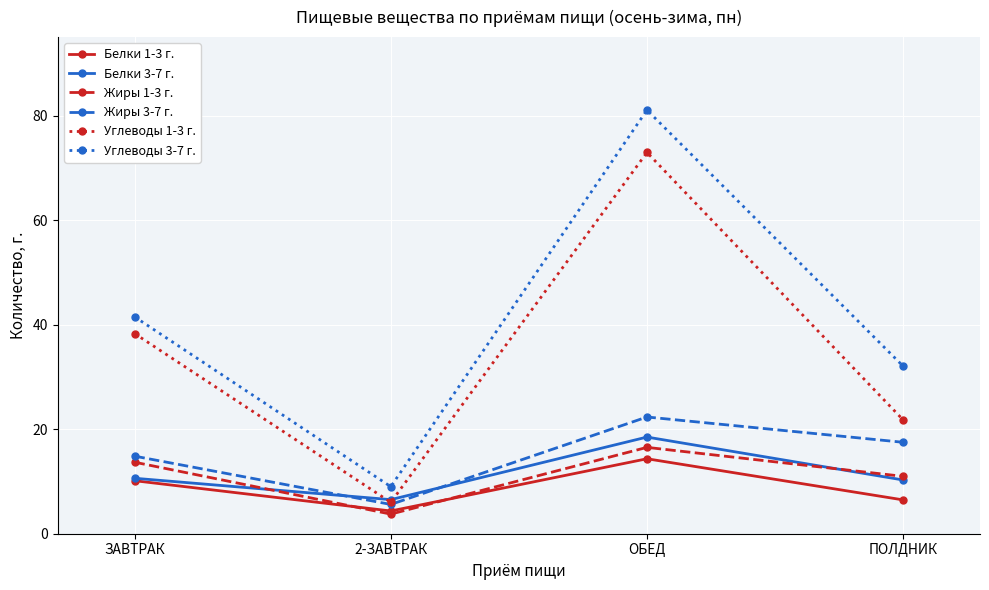

At how many categories does at least one series exceed 23?

3